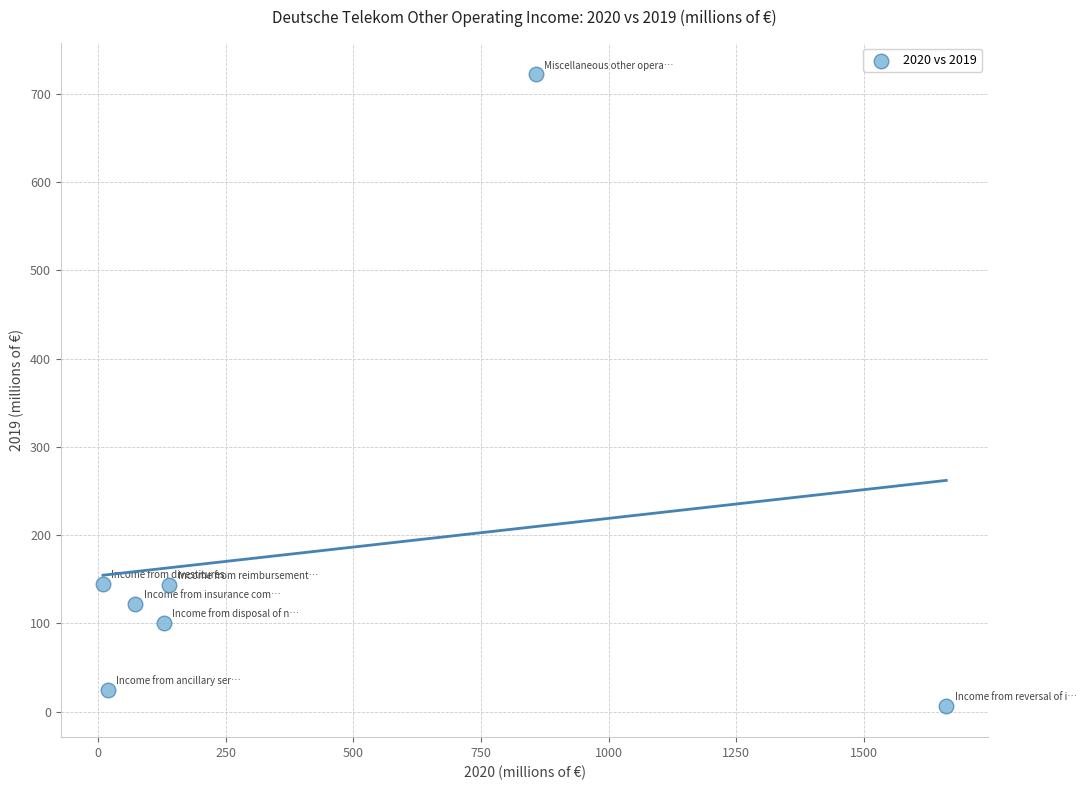

What is the range of X values (max minus min)?

1651